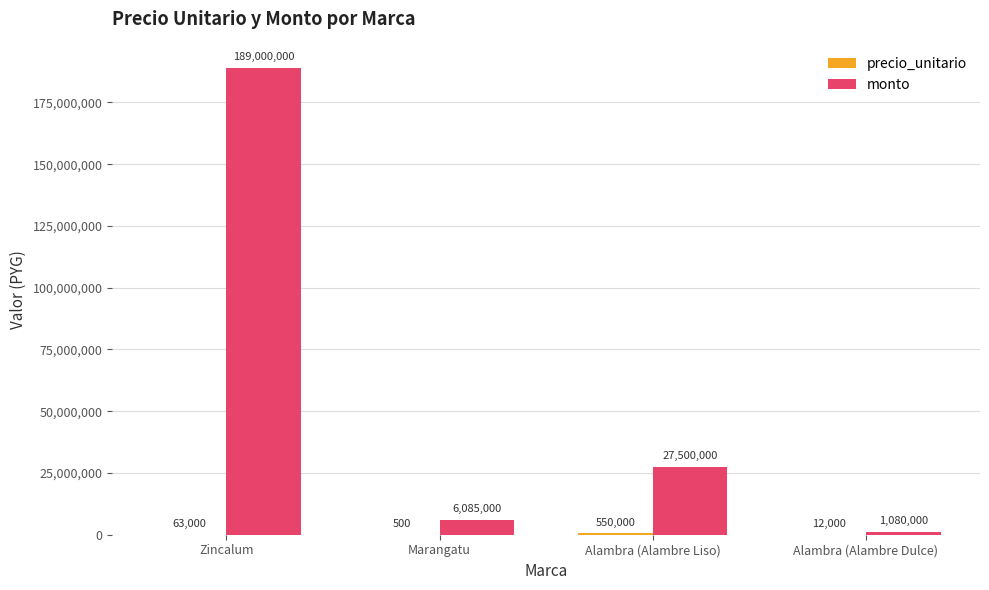

At which category is the sum across all series the highest?

Zincalum